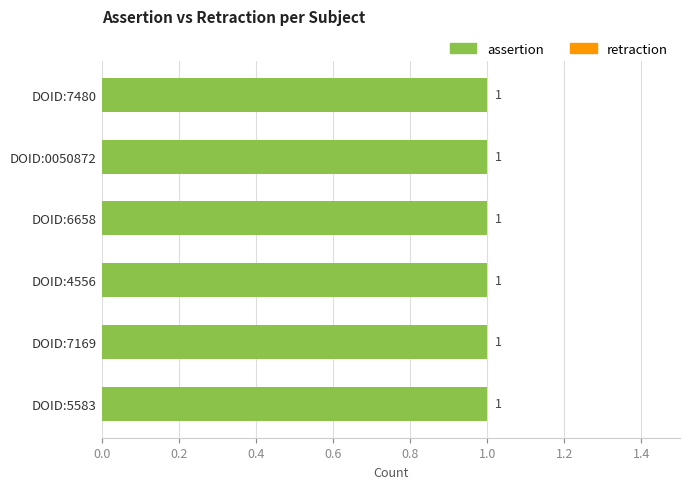

What is the spread (max minus min) of values at DOID:0050872?

1